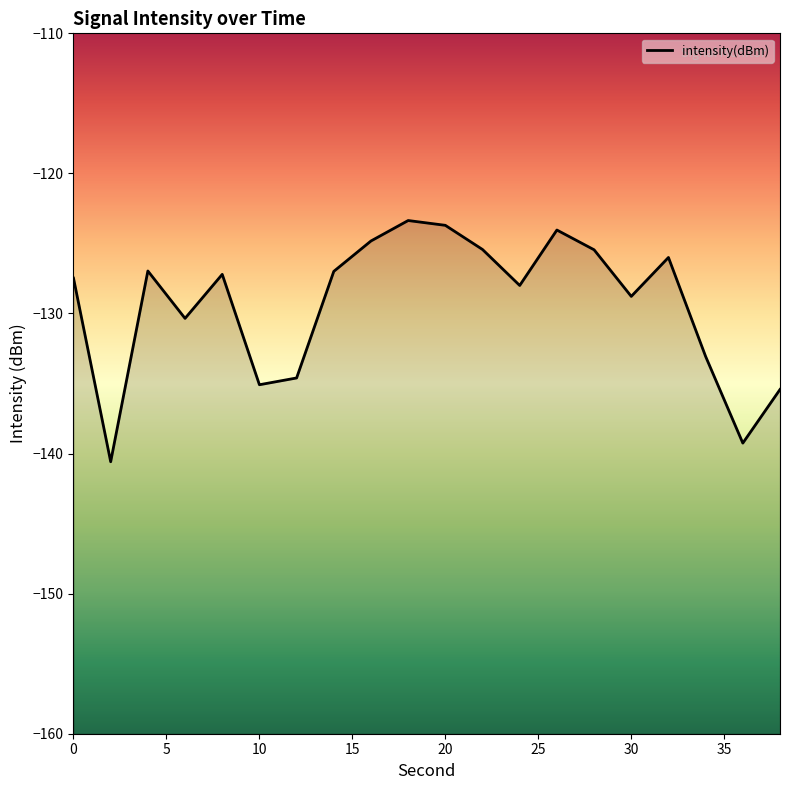

What is the value of the 2nd point from the left?

-140.6